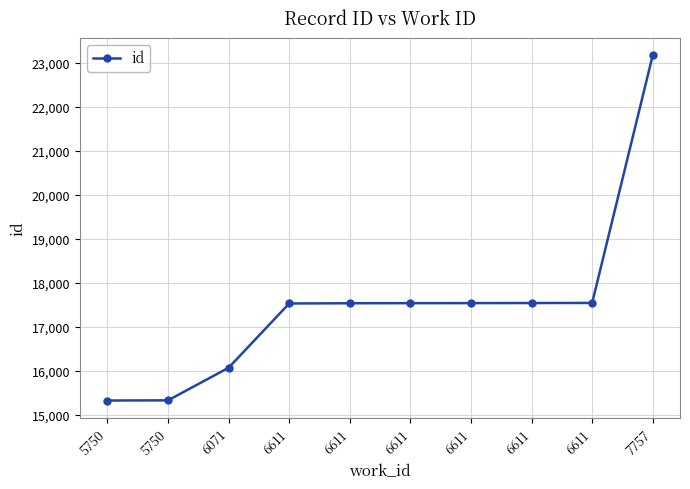

What is the value of the 9th point from the left?

17531